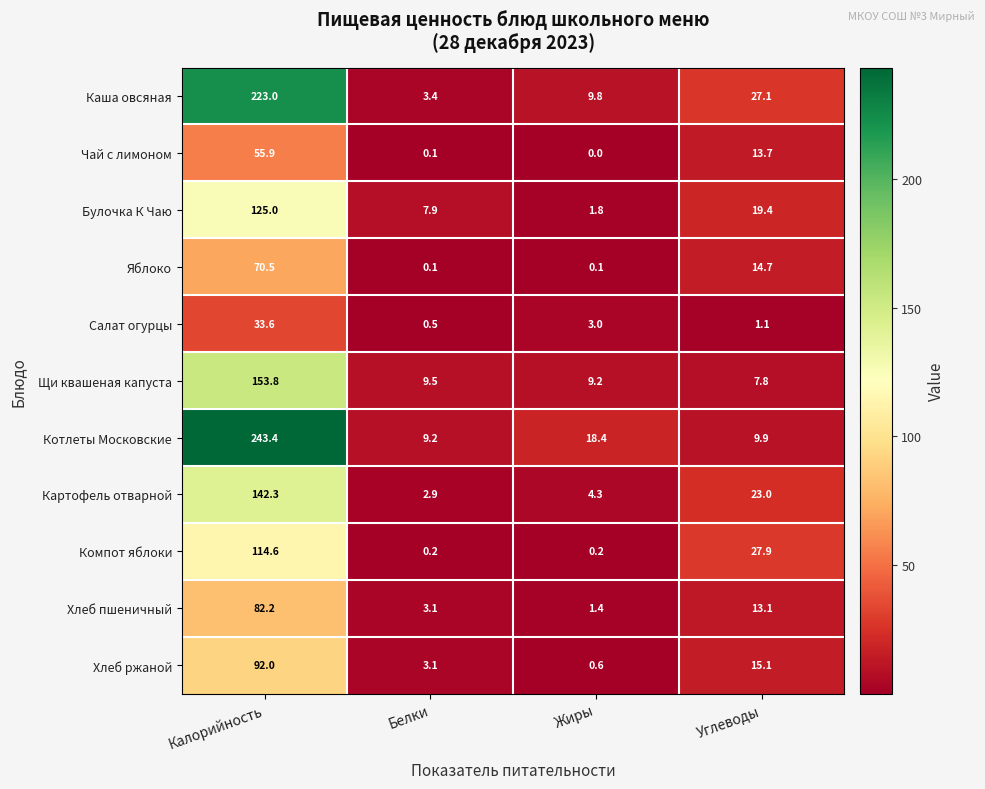

What is the difference between the Булочка К Чаю values at Белки and Жиры?

6.1